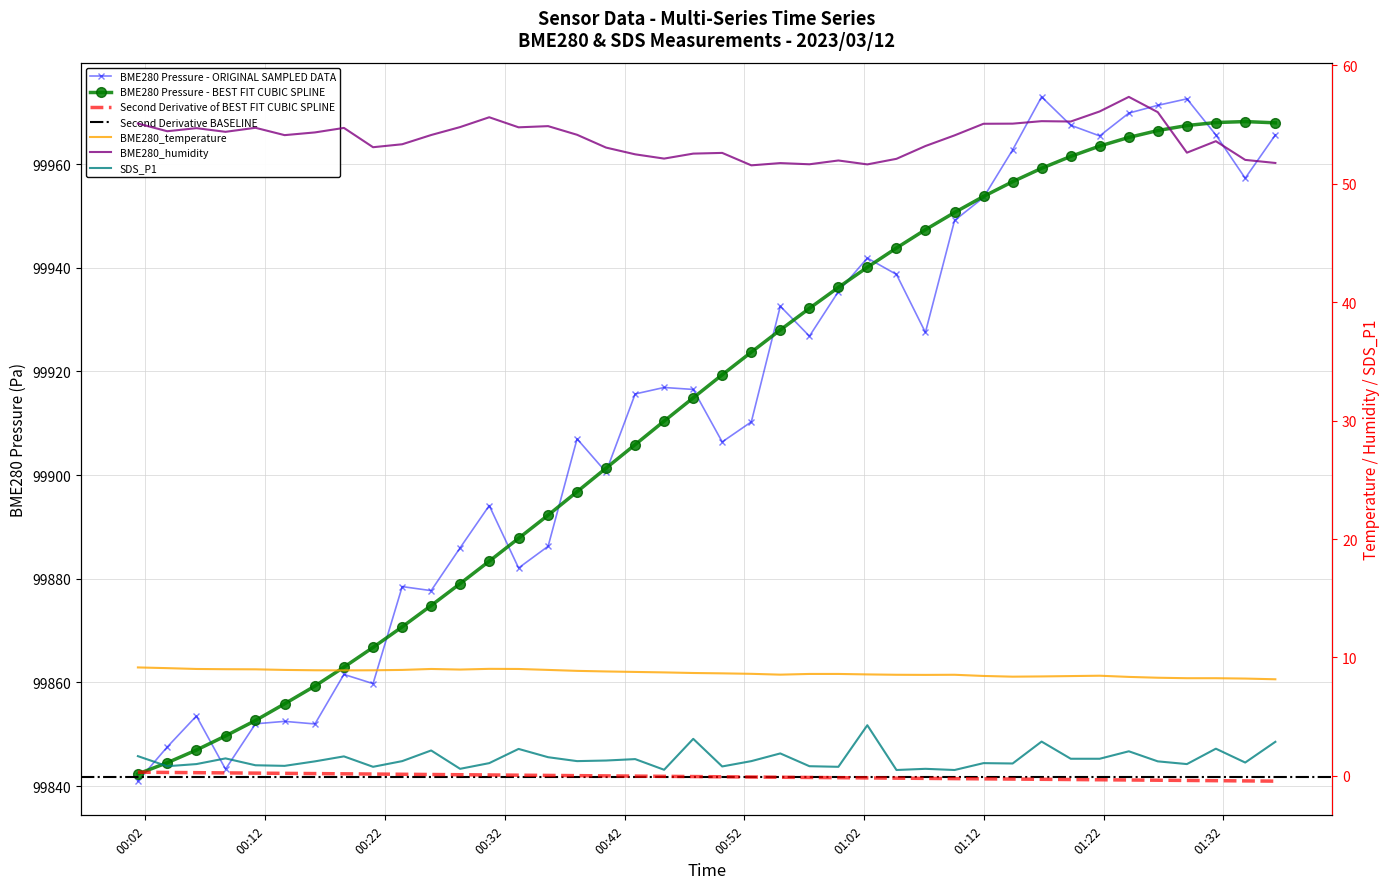

At which category does BME280_humidity reach its first local peak?

2023/03/12 00:06:15